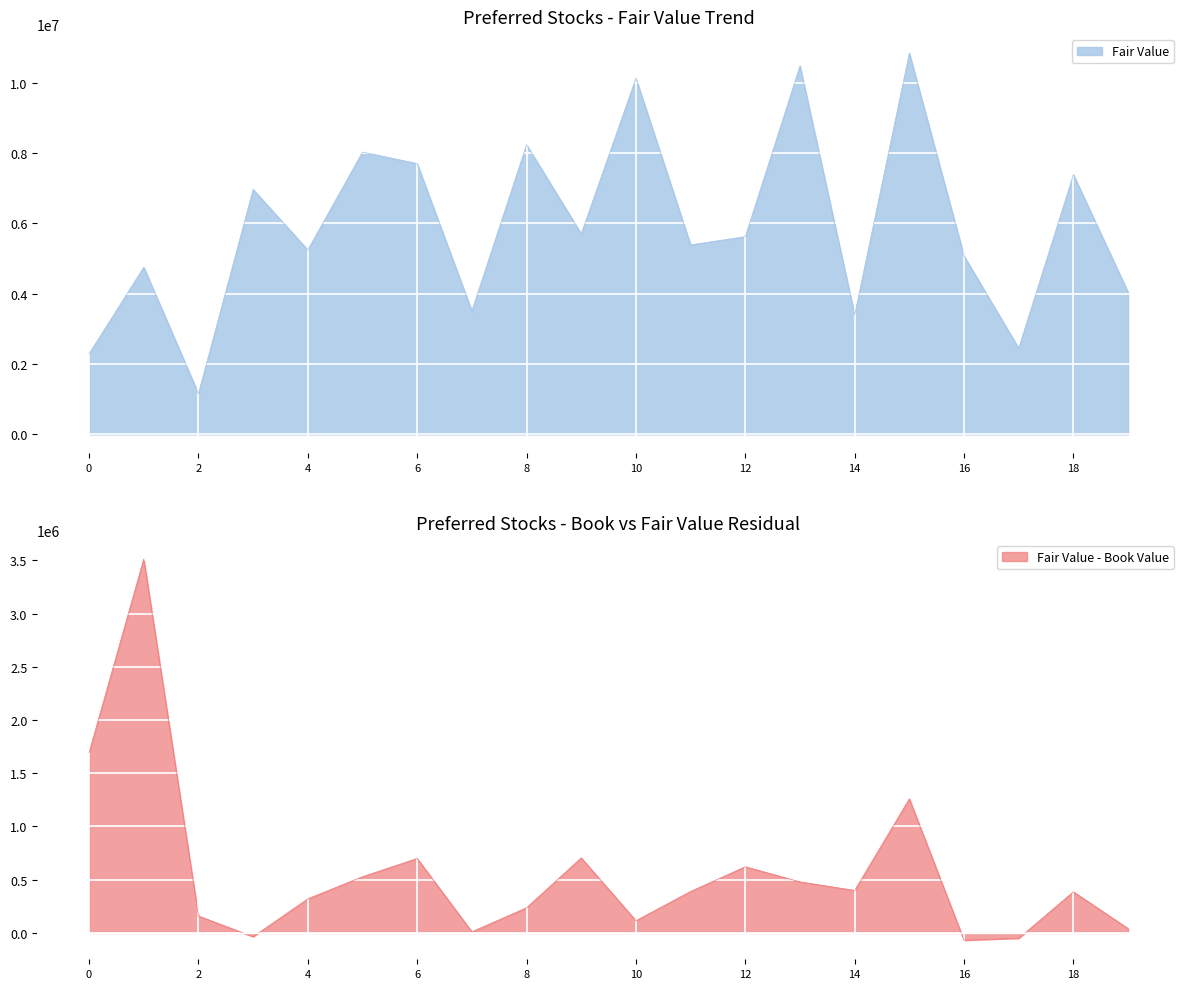

What is the maximum value for Fair Value?

10840000.0